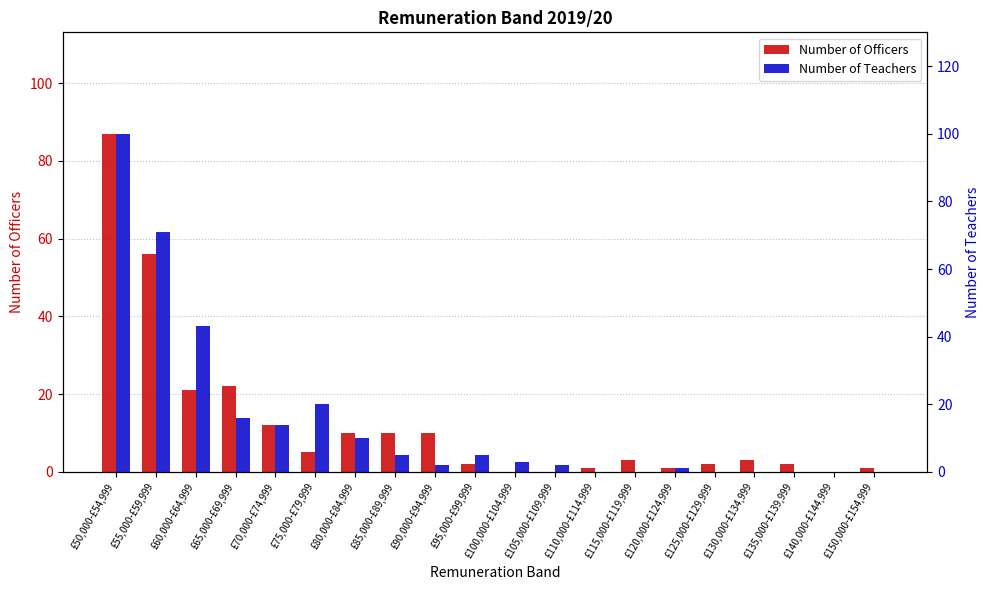

Where does the Number of Teachers series first go above 3?

£50,000-£54,999